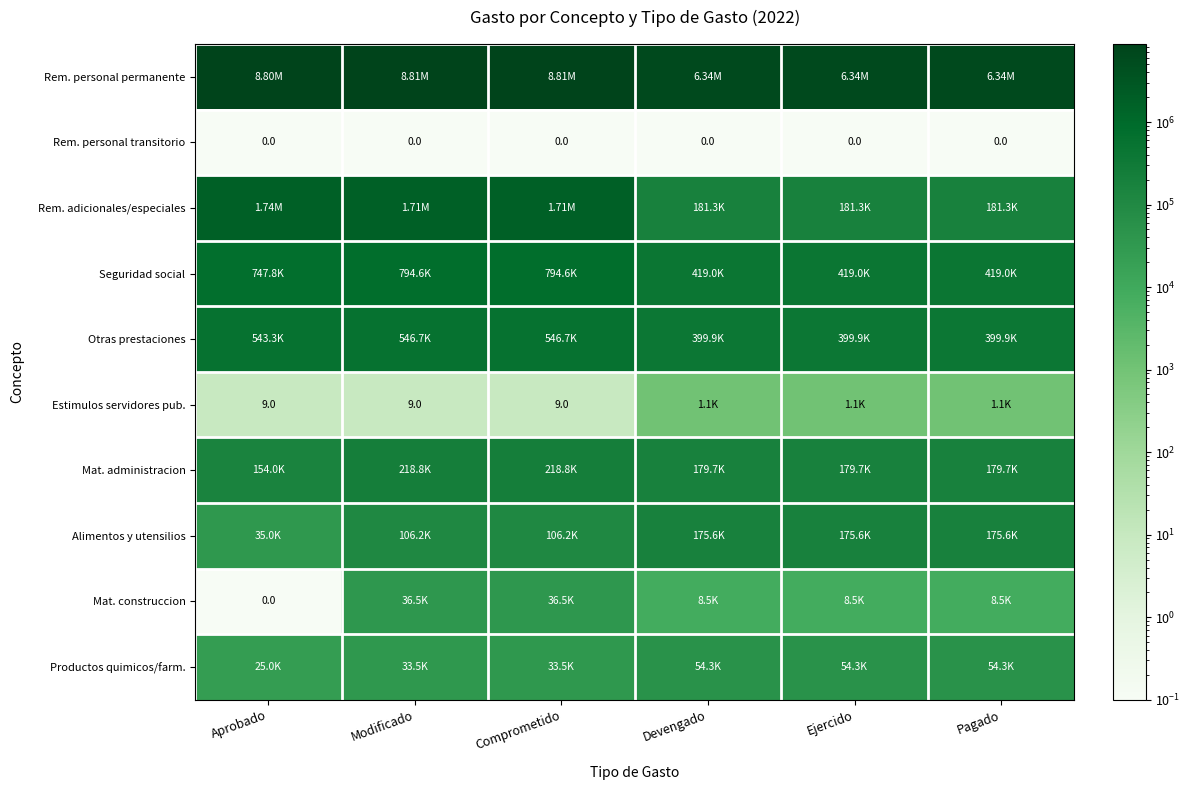

Is it true that Otras prestaciones equals 878842.8 at Comprometido?

False